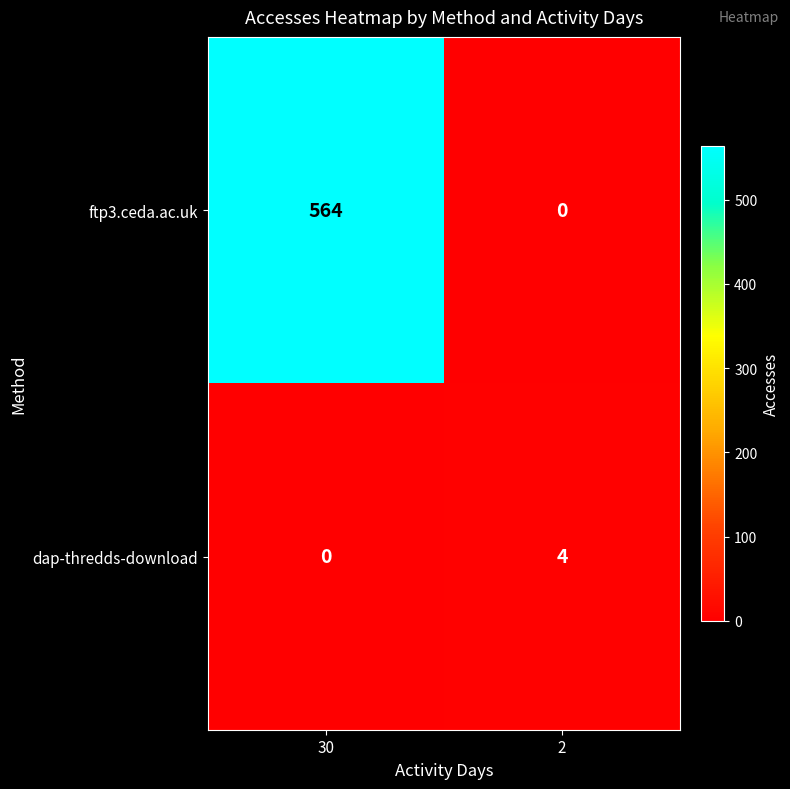

What is the sum of the dap-thredds-download values at 30 and 2?

4